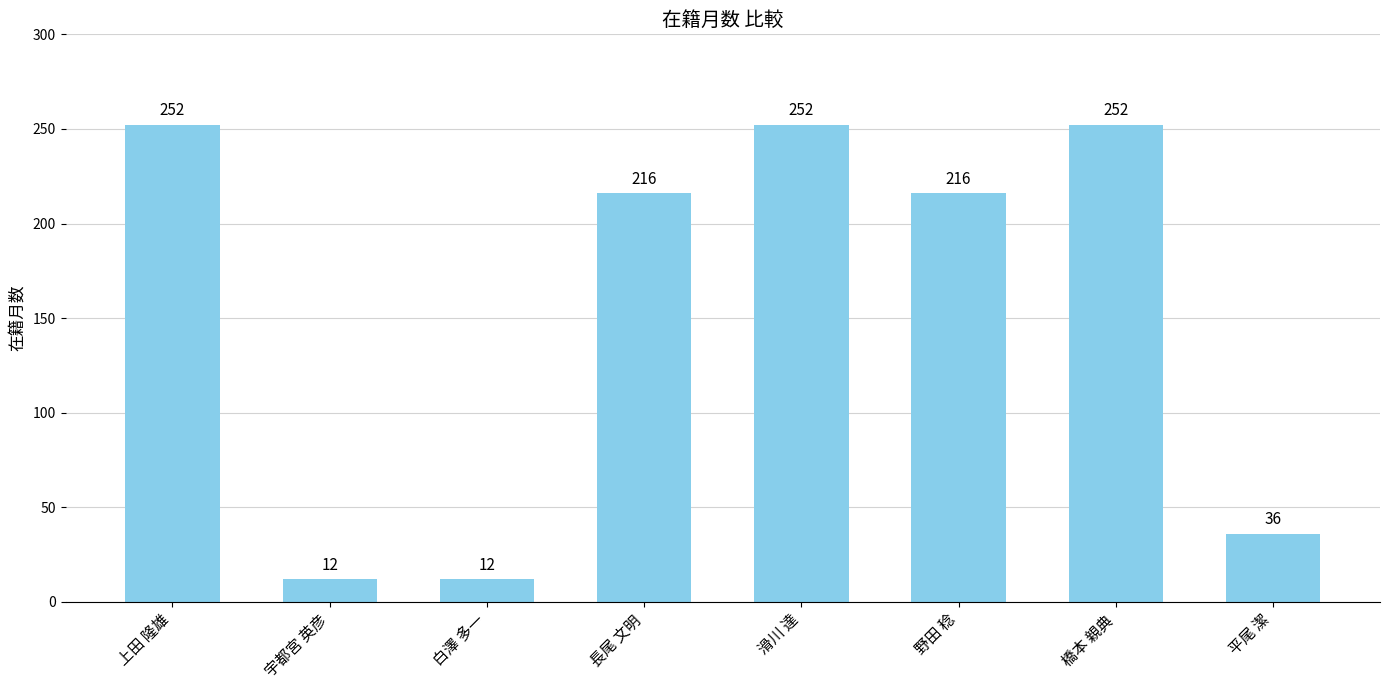

The value at 宇都宮 英彦 is 12. True or false?

True